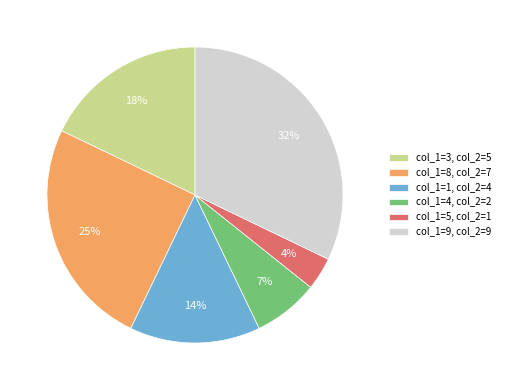

To the nearest percent, what is the combined percentage of col_1=5, col_2=1 and col_1=8, col_2=7?

29%